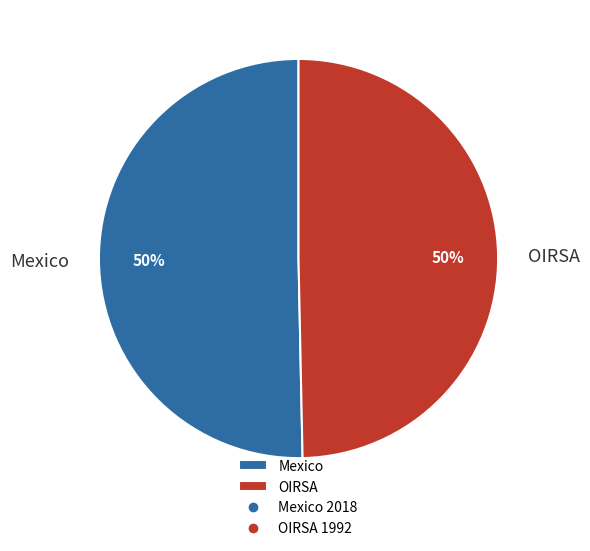

To the nearest percent, what percentage of the pie is OIRSA?

50%